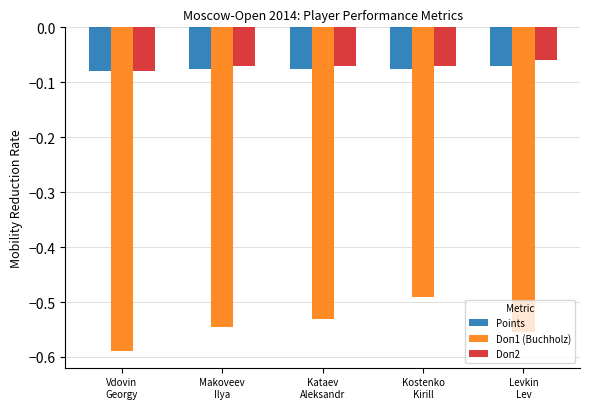

How many categories are shown in the chart?

5